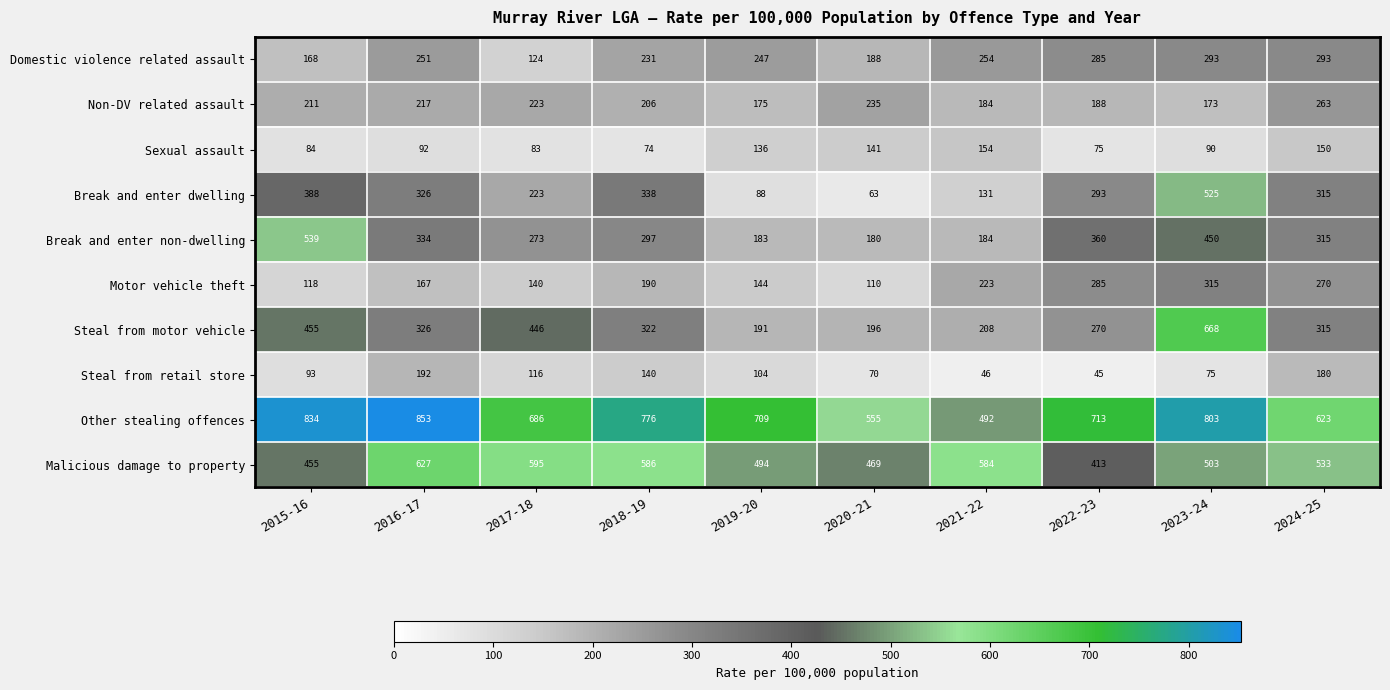

List the labels in order of Break and enter dwelling value, smallest first.

2020-21, 2019-20, 2021-22, 2017-18, 2022-23, 2024-25, 2016-17, 2018-19, 2015-16, 2023-24